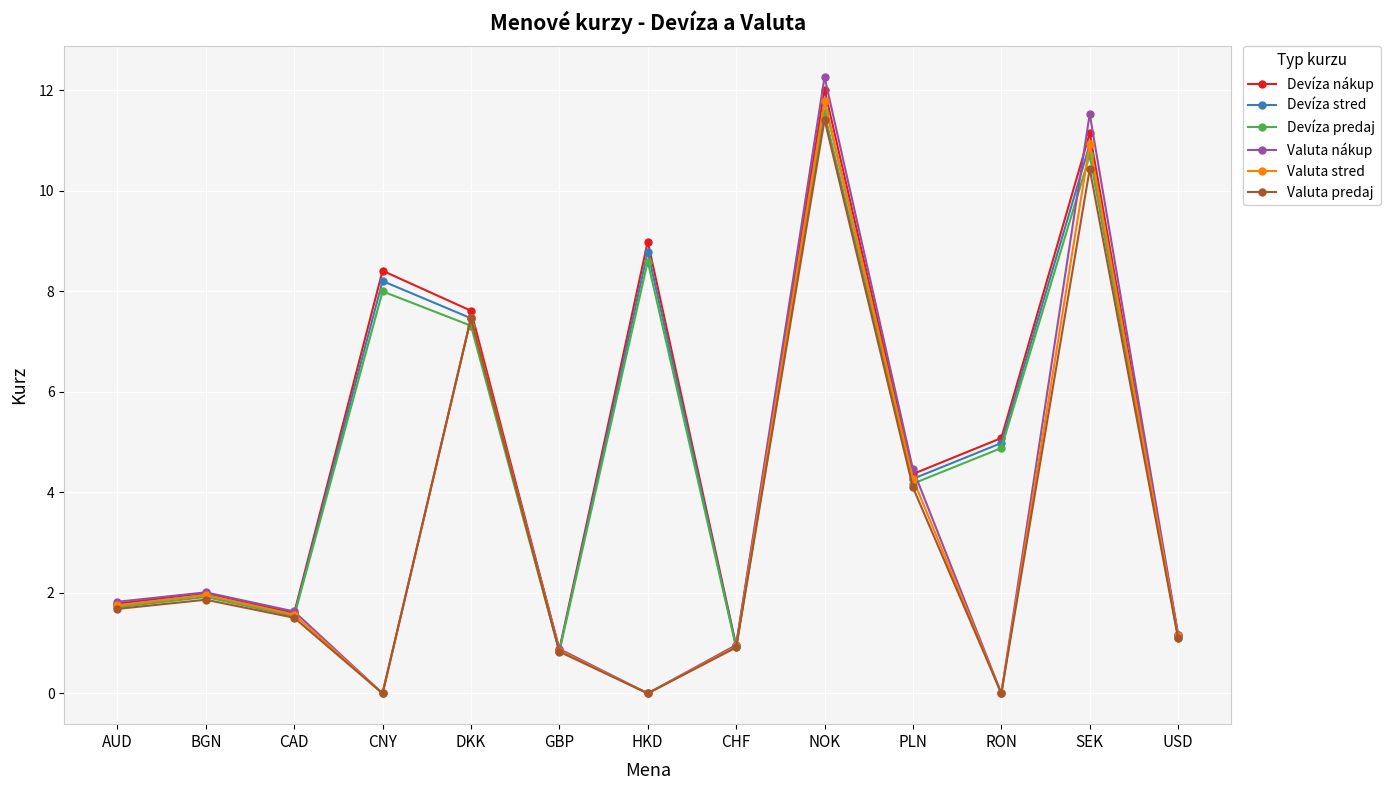

What is the difference between the maximum and minimum values in the Devíza nákup series?

11.1